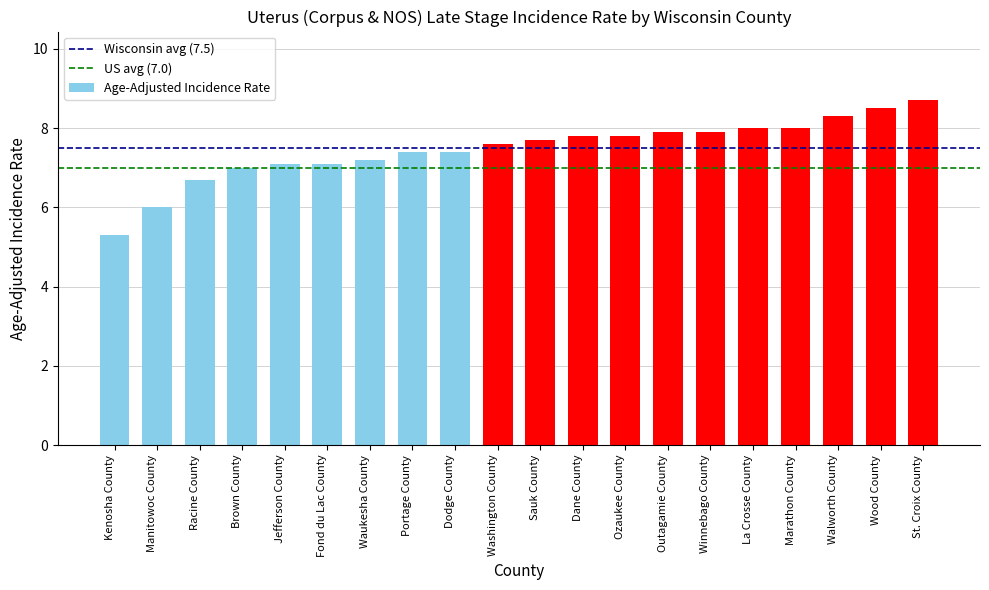

Which has a higher value, Sauk County or Winnebago County?

Winnebago County